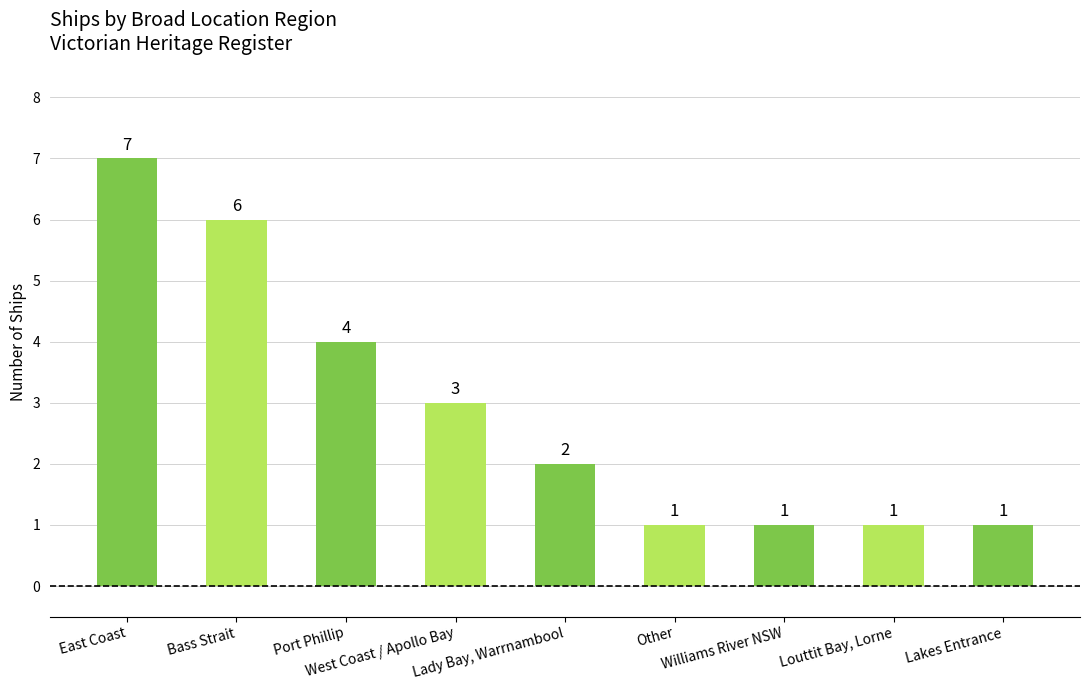

What is the smallest value displayed?

1